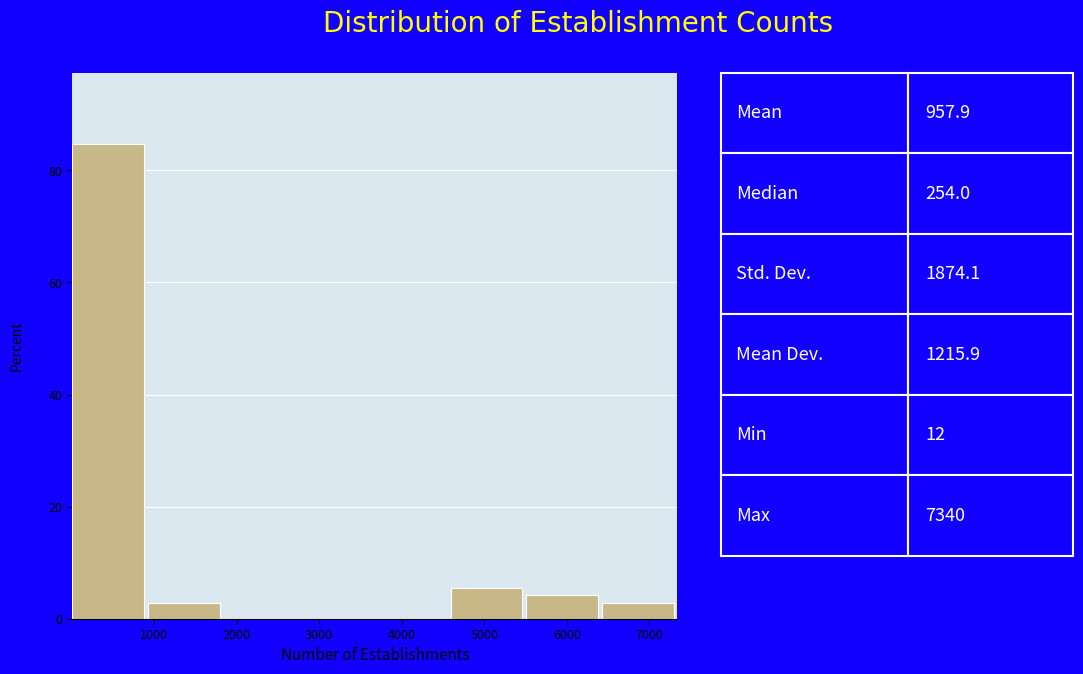

Which range on the x-axis has the tallest bar?

0 to 900